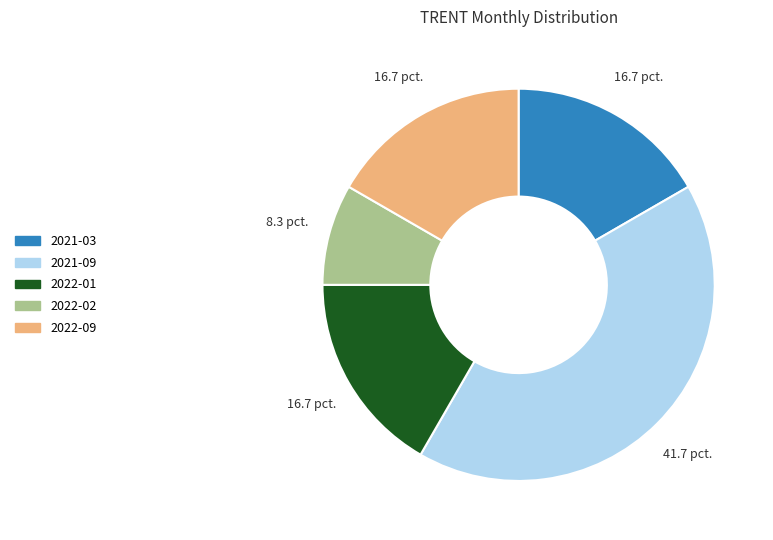

Approximately how many times larger is the value at 2022-01 compared to 2022-02?

2.0